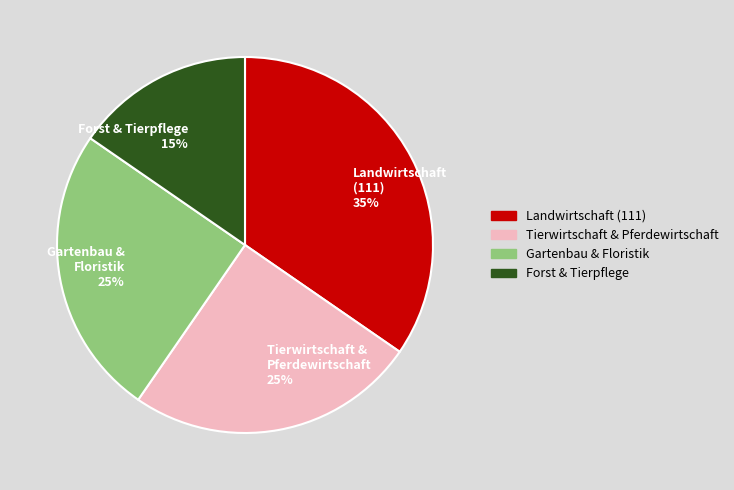

Combined, do Tierwirtschaft & Pferdewirtschaft 25% and Landwirtschaft (111) 35% account for over 50%?

Yes